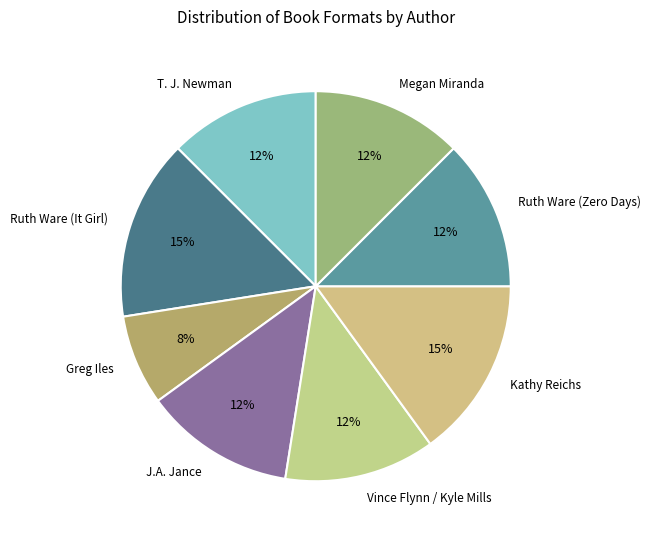

To the nearest percent, what percentage of the pie is Ruth Ware (It Girl)?

15%